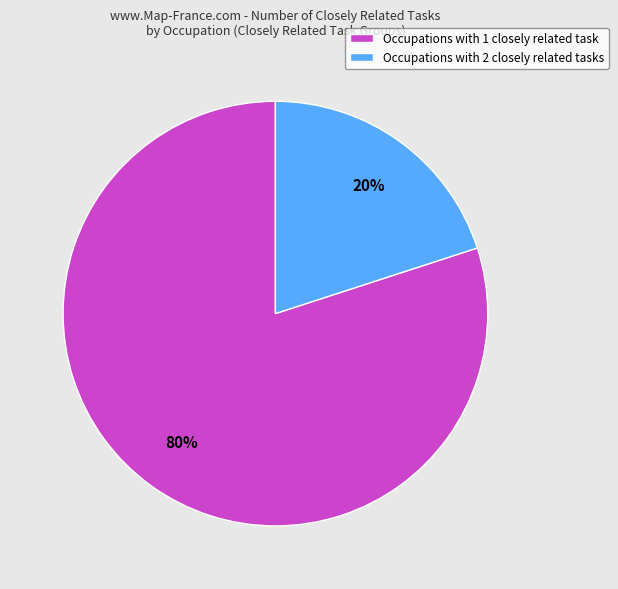

Is the sum of Occupations with 1 closely related task and Occupations with 2 closely related tasks greater than half?

Yes